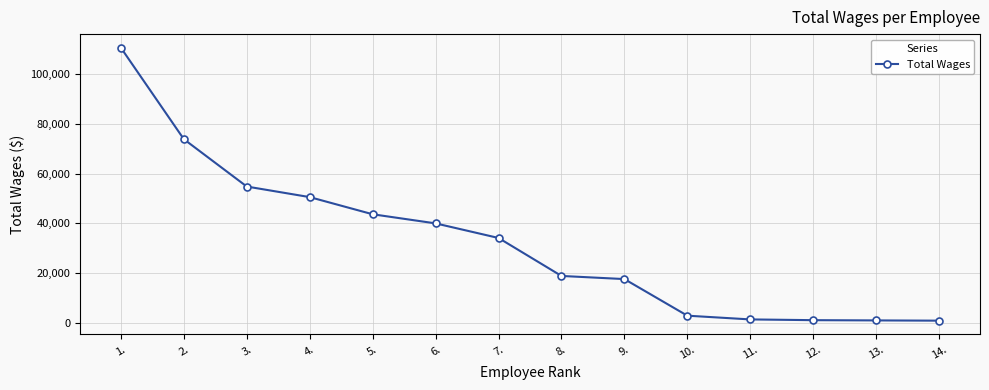

What is the ratio of the value at 6. to the value at 4.?

0.8